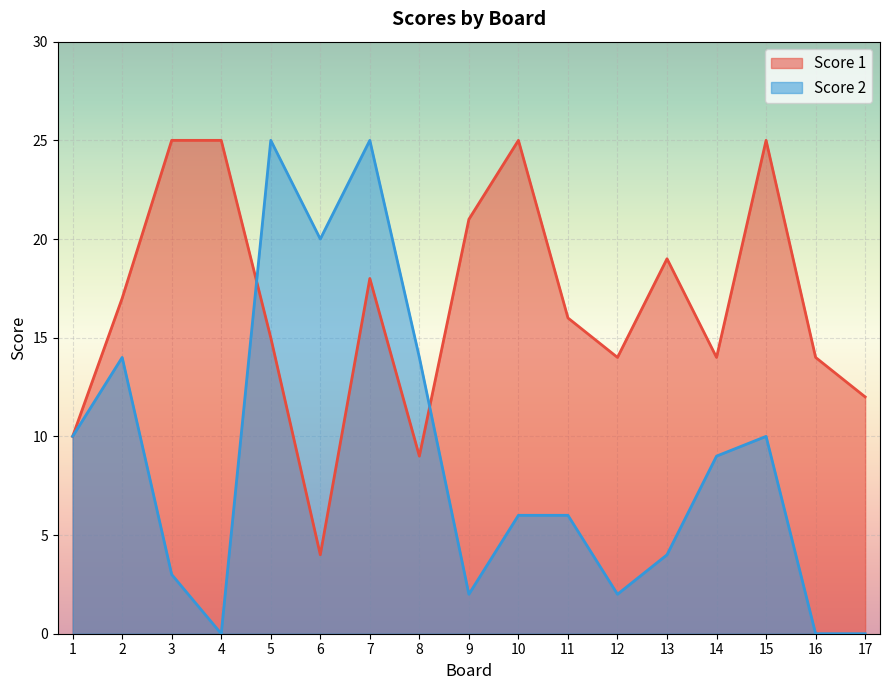

How many intersections are there between Score 1 and Score 2?

2